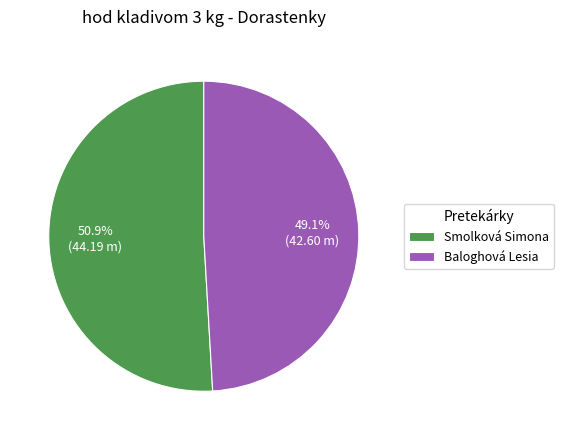

Is there any slice that represents more than half of the pie?

Yes